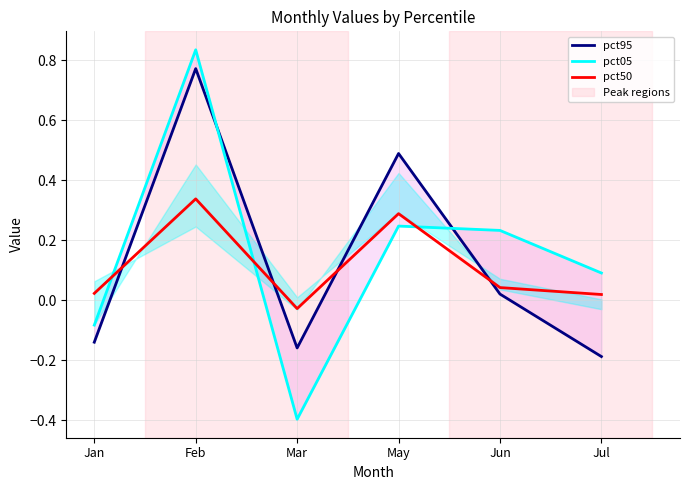

How many lines are shown in the chart?

3